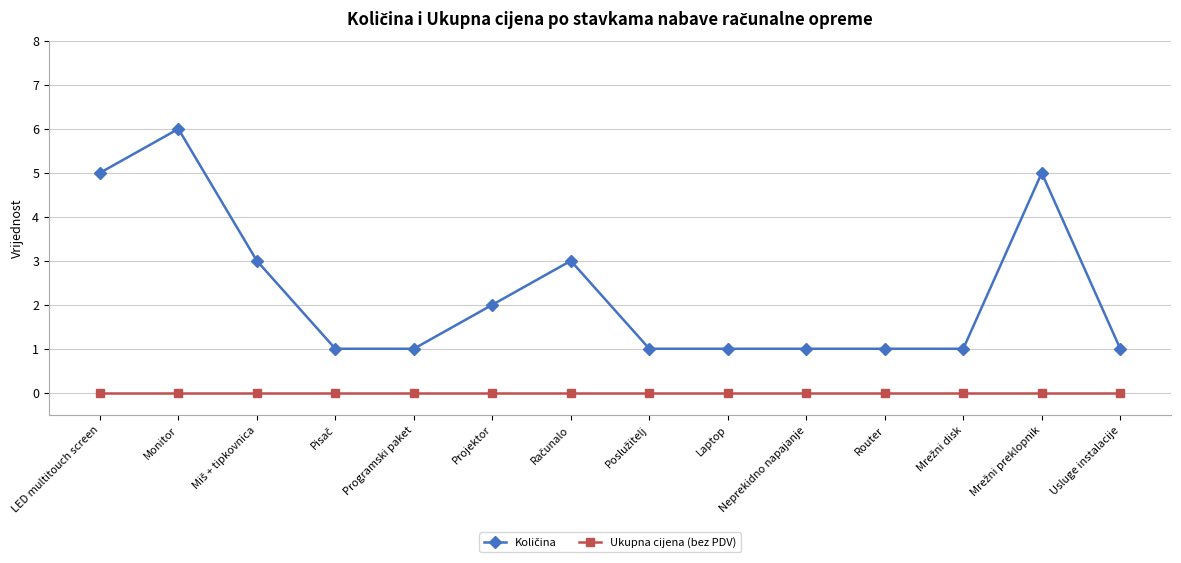

At which category is the sum across all series the highest?

Monitor